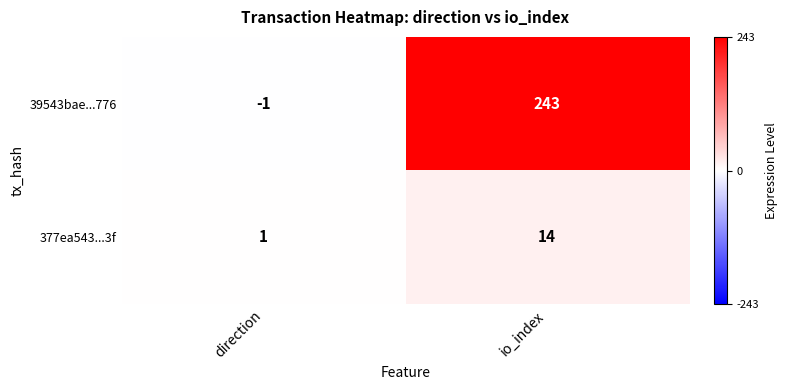

List the series in order of their overall mean, highest first.

39543bae...776, 377ea543...3f